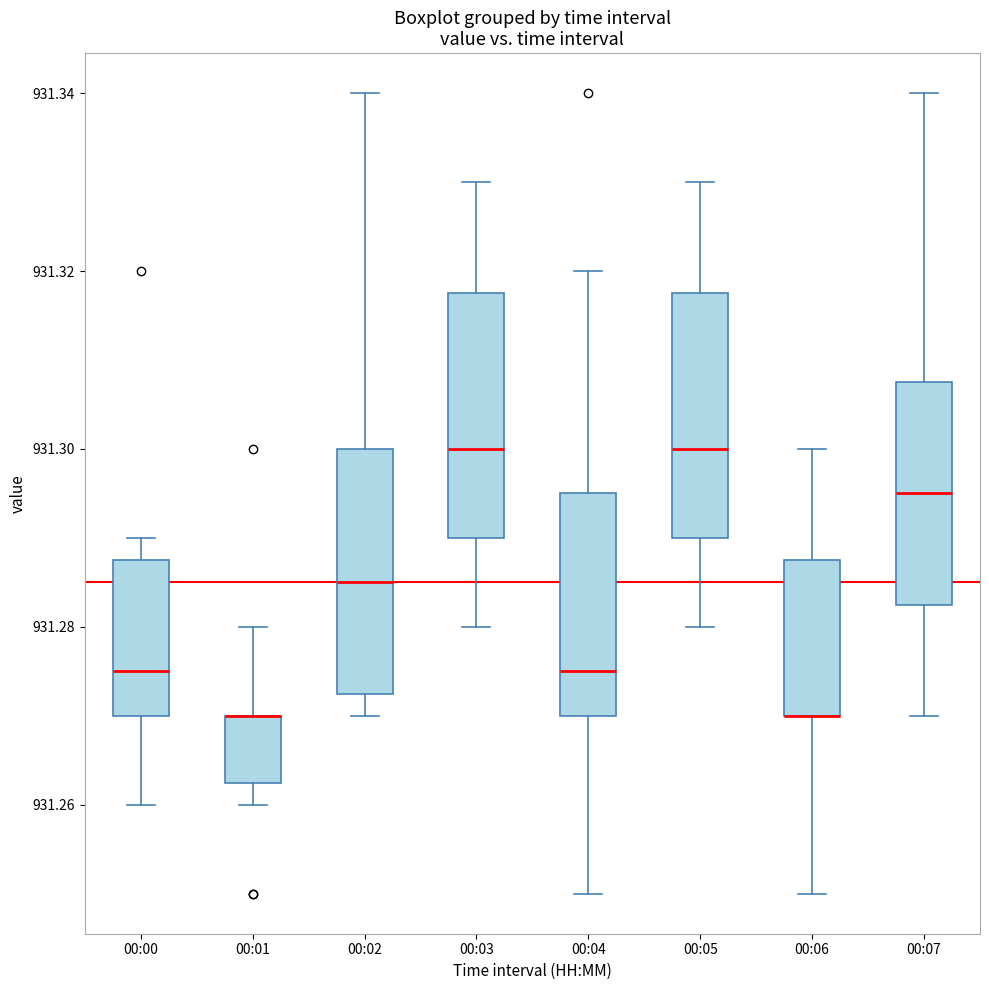

Where does the upper whisker of the box for 00:06 end on the y-axis? The values are not printed on the chart, so give them approximately, as read against the axis.

931.300